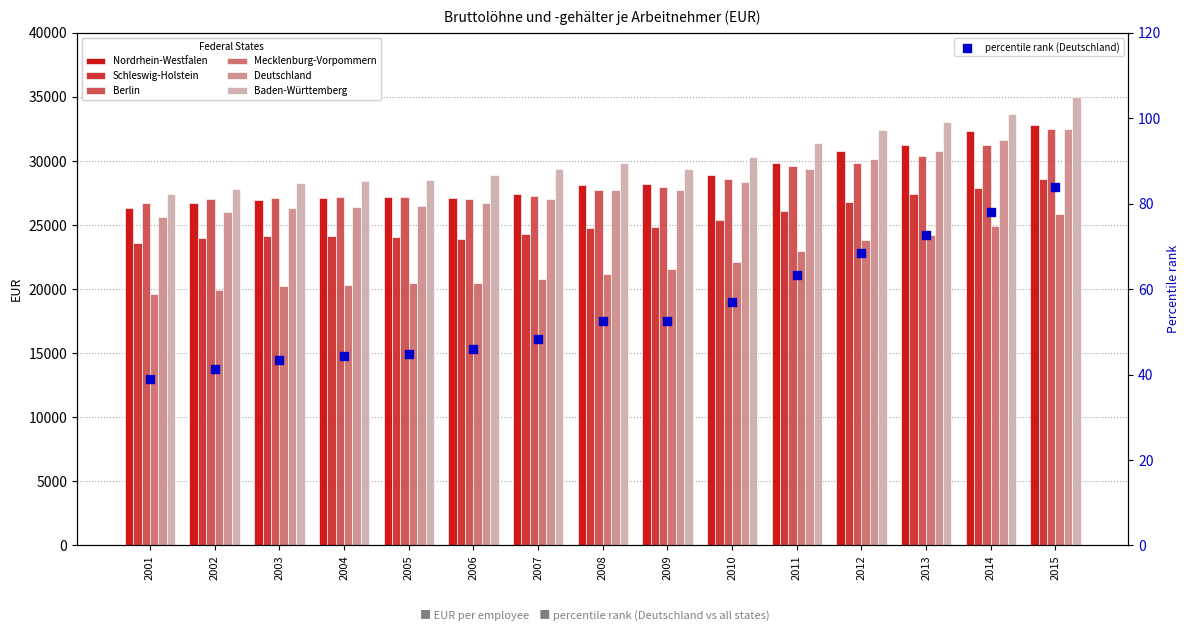

Which series reaches the minimum Y coordinate?

Mecklenburg-Vorpommern